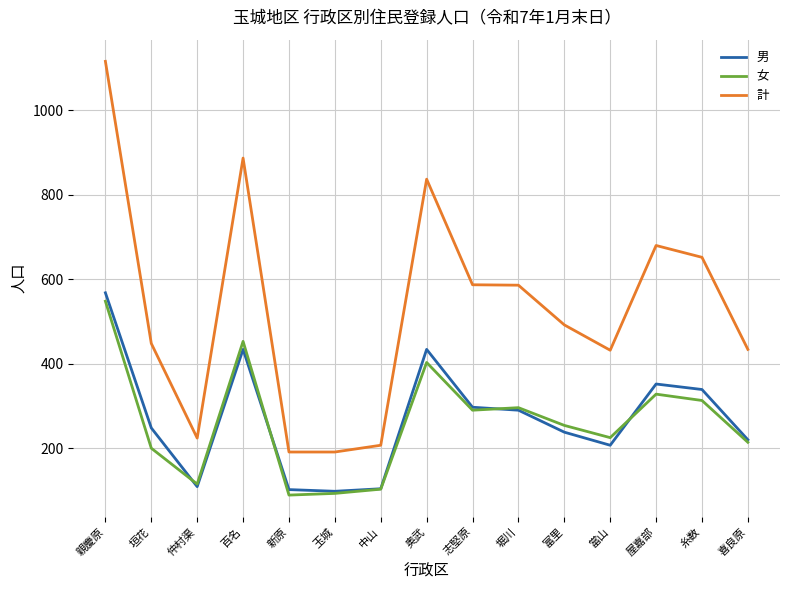

What is the spread (max minus min) of values at 喜良原?

220